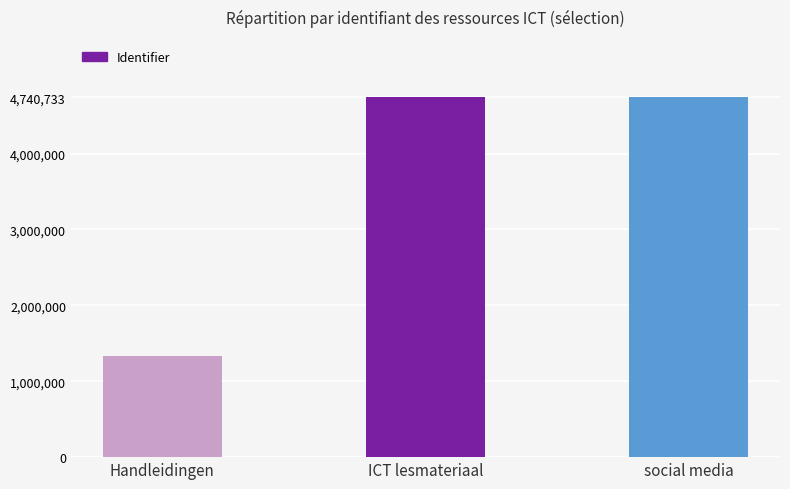

Does the chart contain any negative values?

No